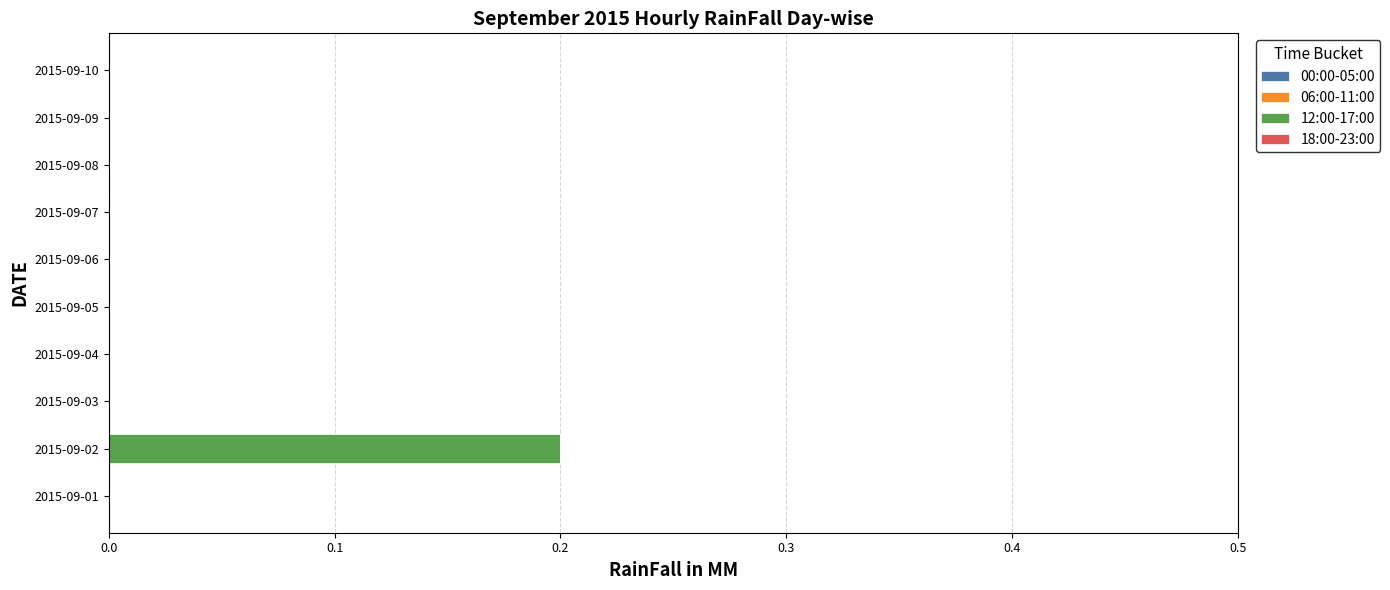

The value at 2015-09-01 is 0.0. True or false?

True